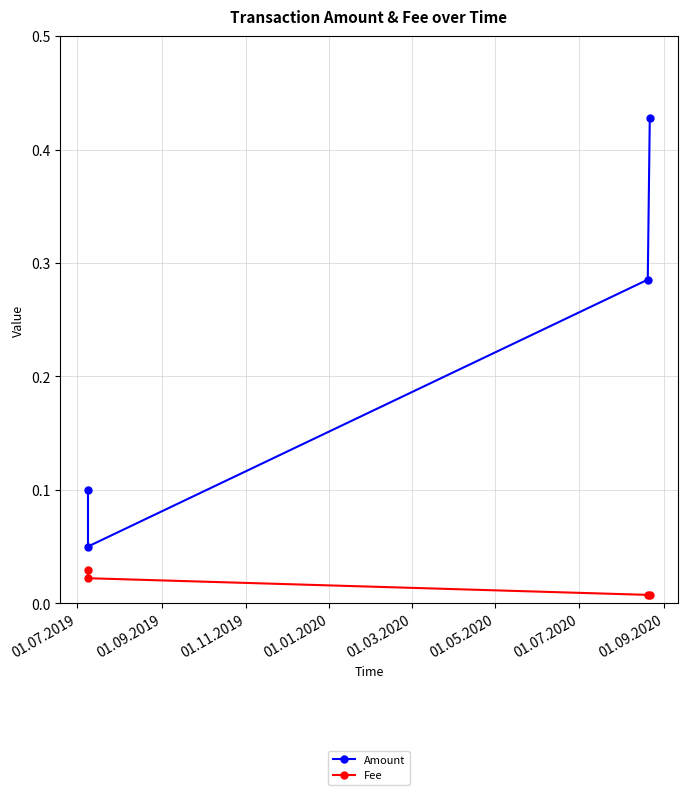

Which series has the widest spread of values?

Amount